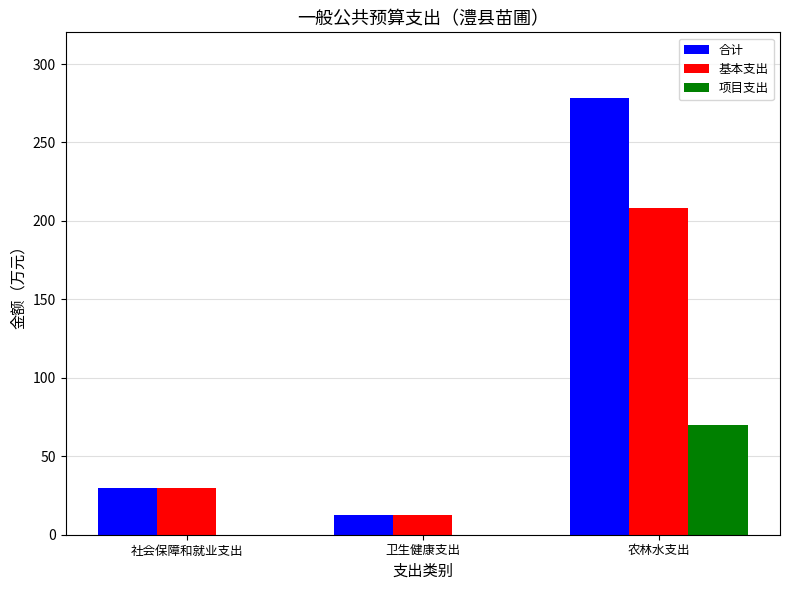

Which label corresponds to the largest value in the chart?

农林水支出